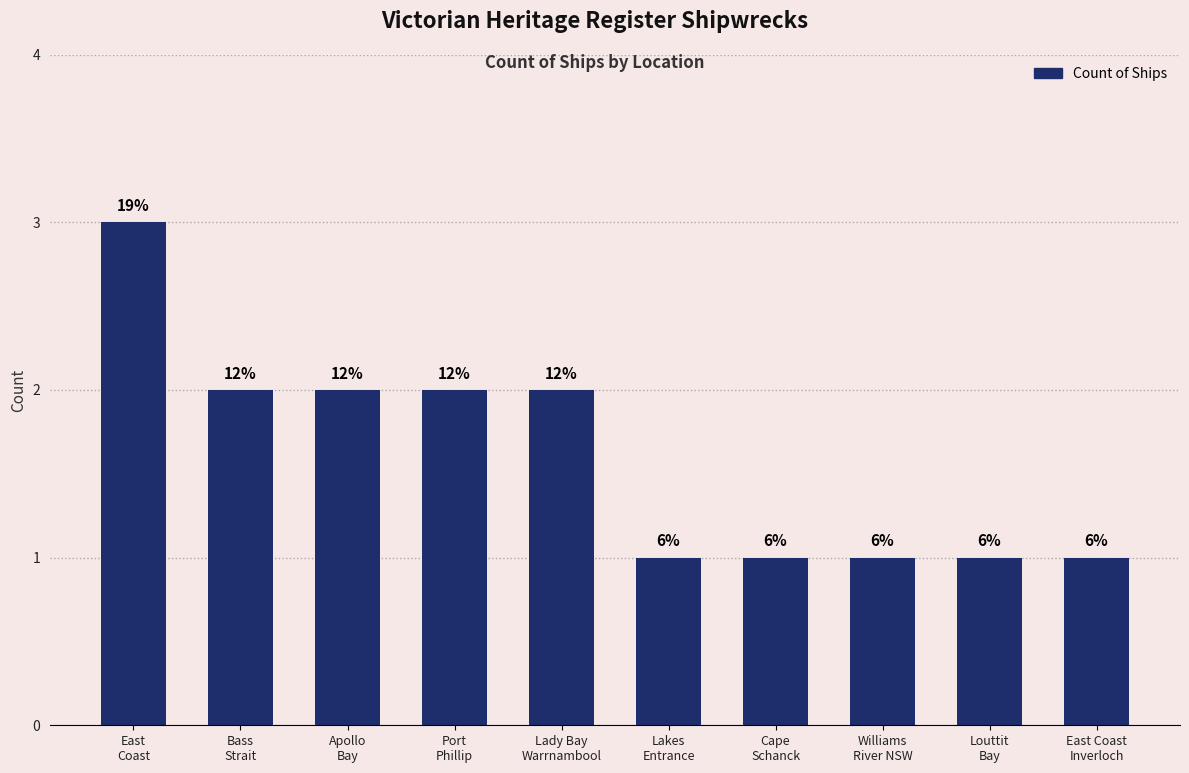

What is the label of the 3rd bar from the left?

Apollo
Bay